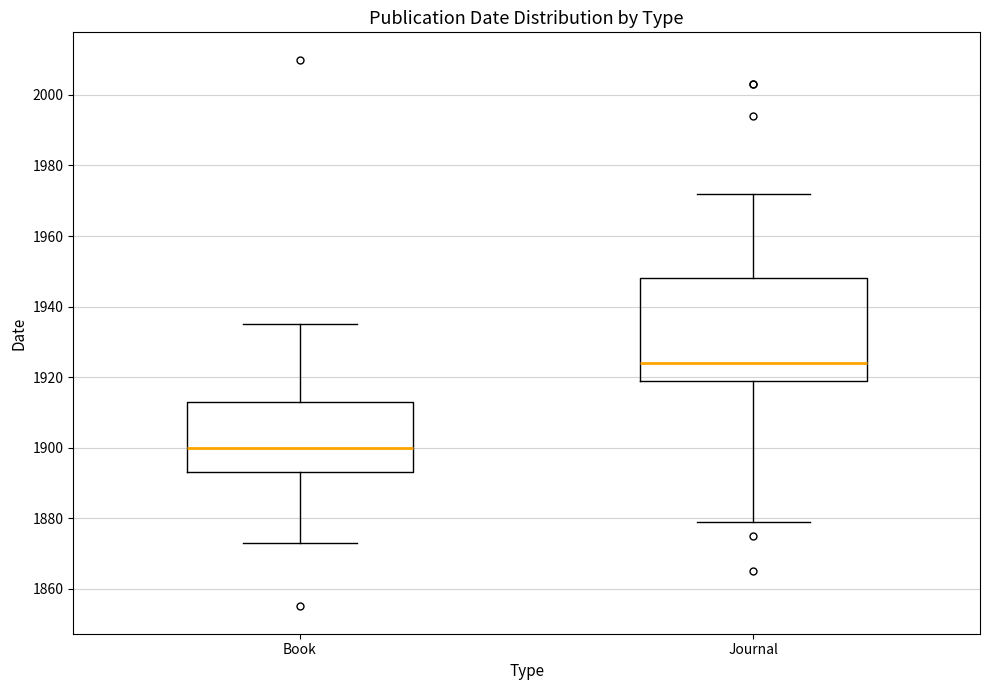

Where does the upper whisker of the box for Journal end on the y-axis? The values are not printed on the chart, so give them approximately, as read against the axis.

1972